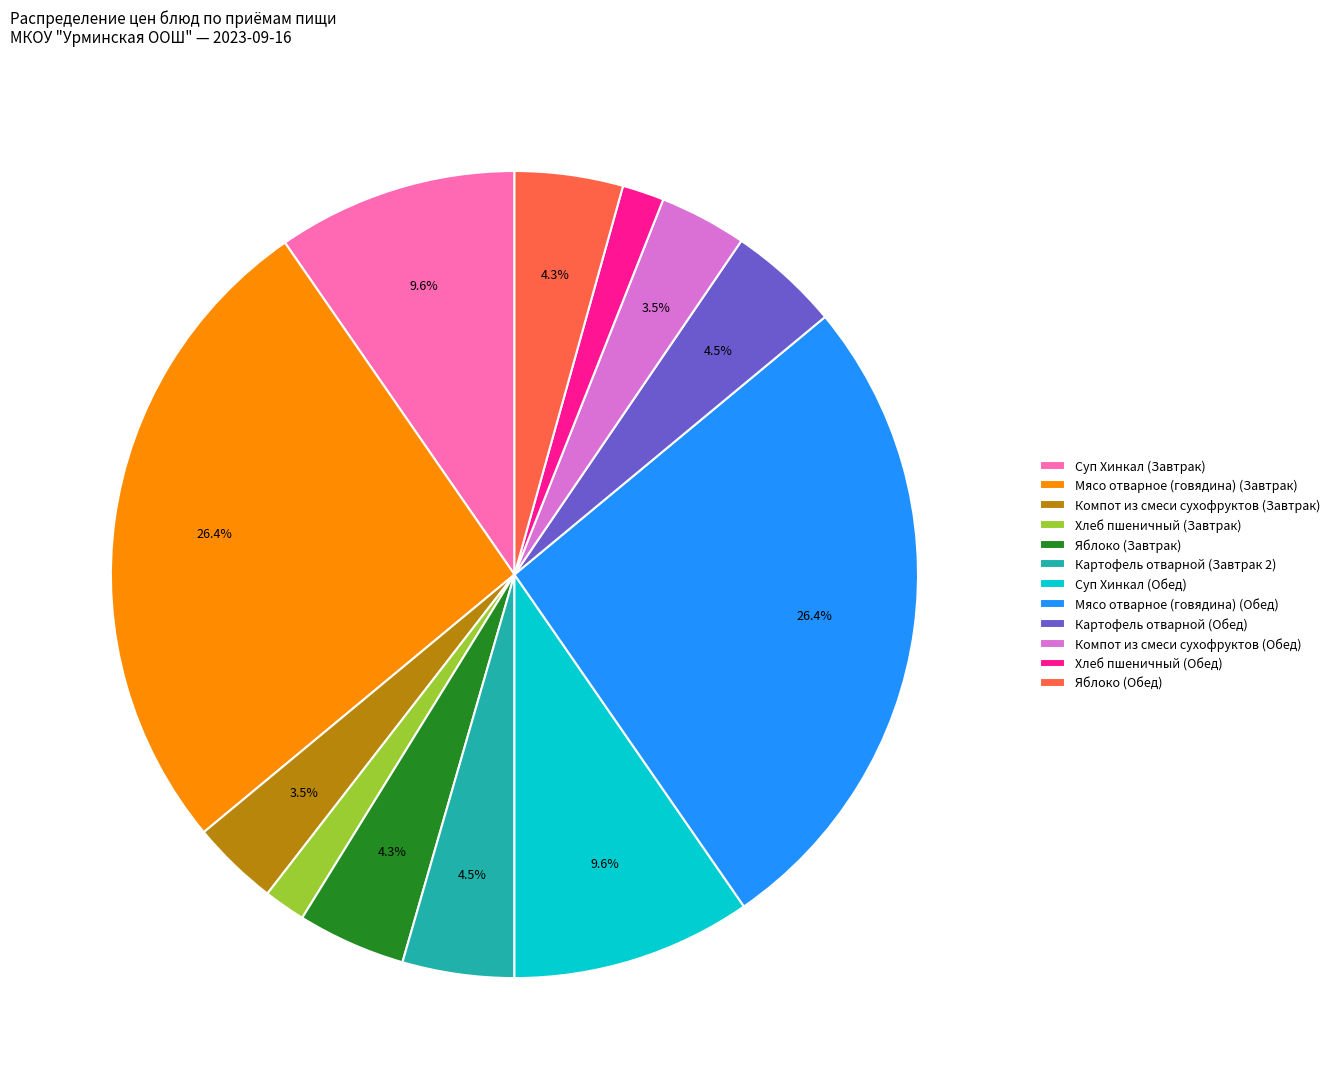

What percentage is the Яблоко (Обед) slice, to the nearest percent?

4%